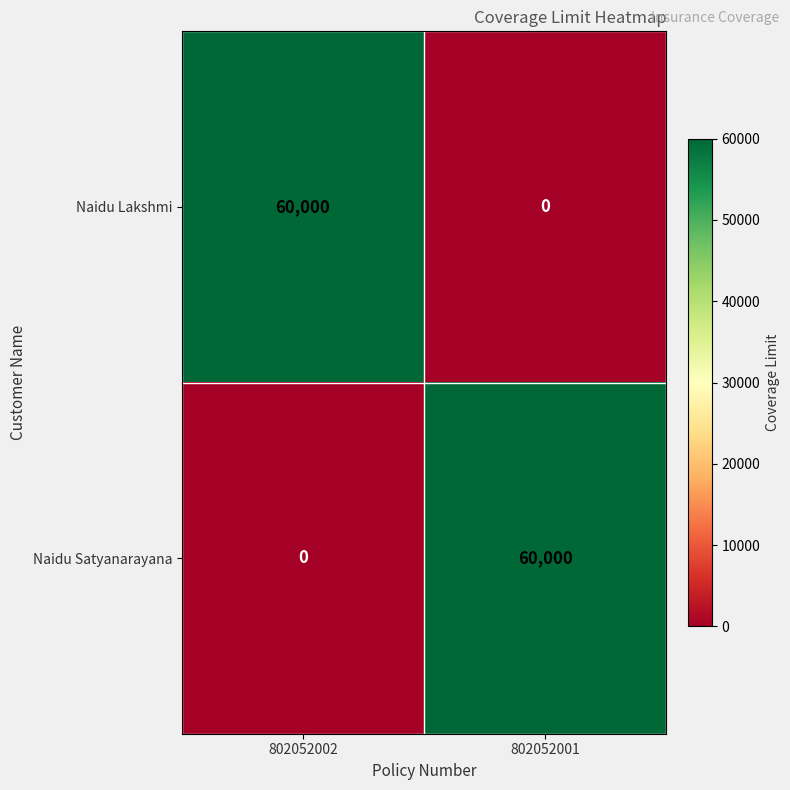

At how many categories does at least one series exceed 31770?

2